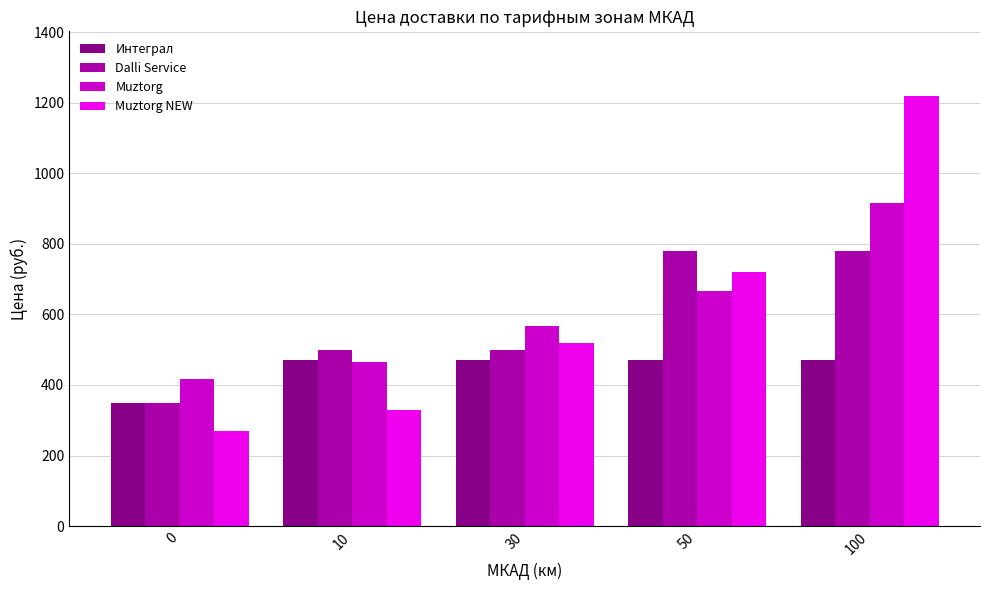

Which category has the highest value in the Muztorg series?

100